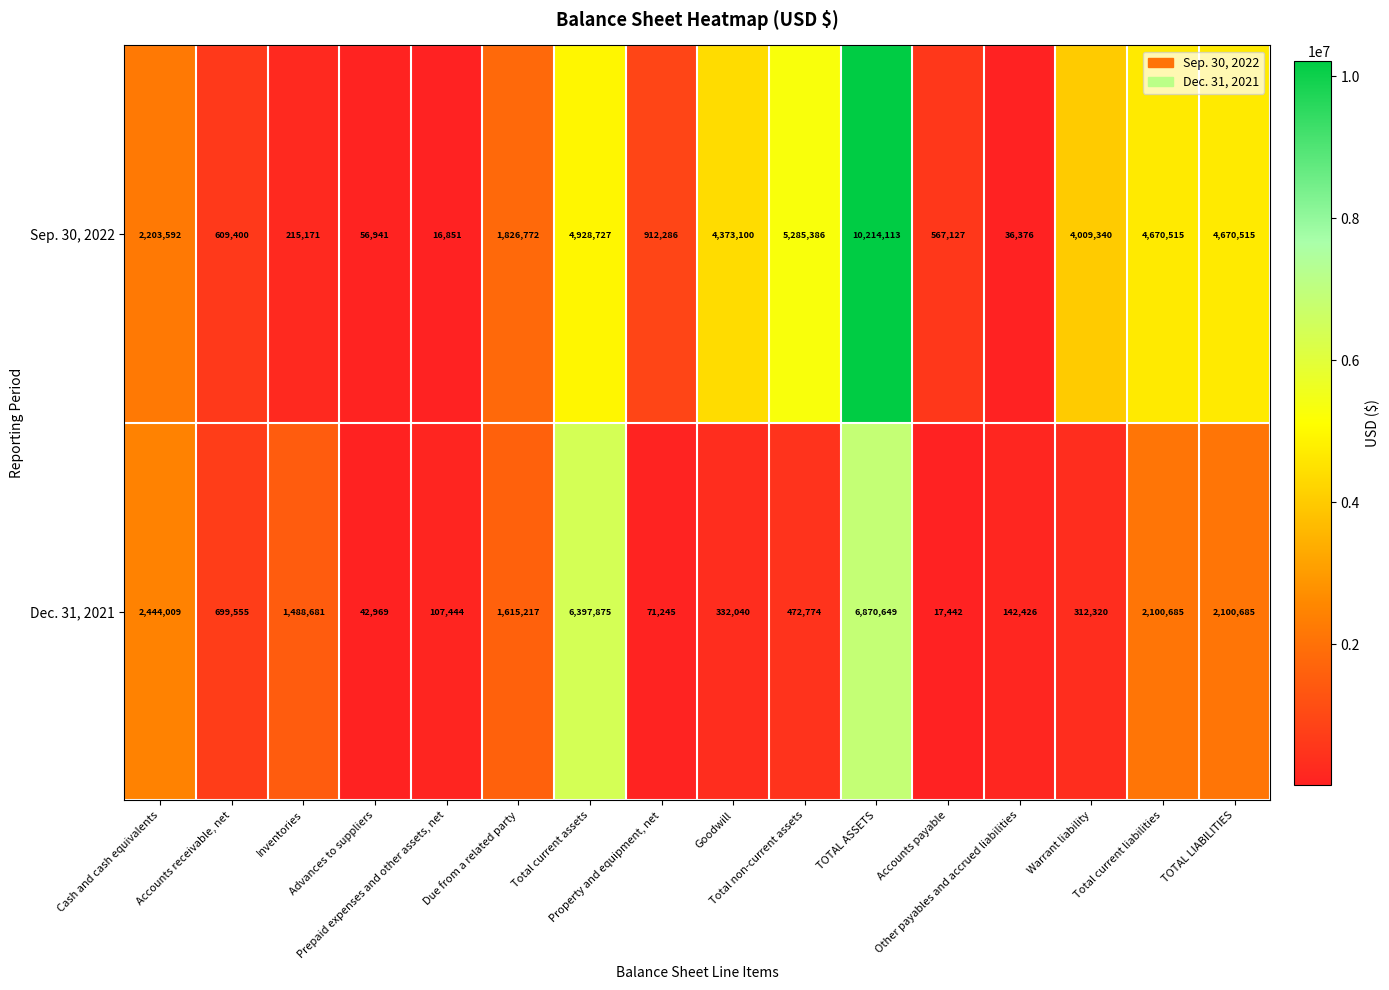

What is the difference between the maximum and minimum values in the Sep. 30, 2022 series?

10197262